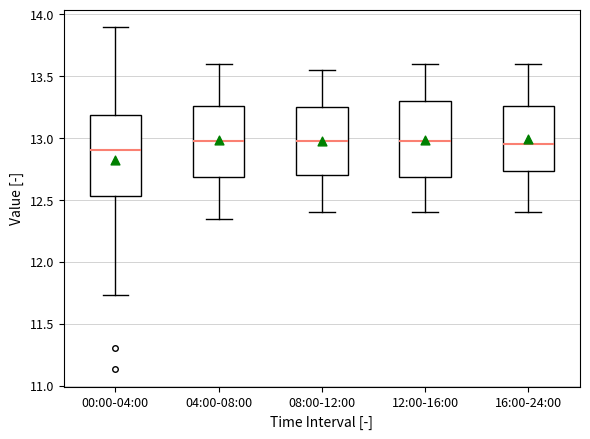

Reading left to right, read every box against the y-axis: the position of its median line, the range the box covers, and the ends of its whiskers. The values are not printed on the chart, so give them approximately, as read against the axis.

00:00-04:00: median 12.90, box 12.55 to 13.20, whiskers 11.75 to 13.90
04:00-08:00: median 13.00, box 12.70 to 13.25, whiskers 12.35 to 13.60
08:00-12:00: median 13.00, box 12.70 to 13.25, whiskers 12.40 to 13.55
12:00-16:00: median 13.00, box 12.70 to 13.30, whiskers 12.40 to 13.60
16:00-24:00: median 12.95, box 12.75 to 13.25, whiskers 12.40 to 13.60